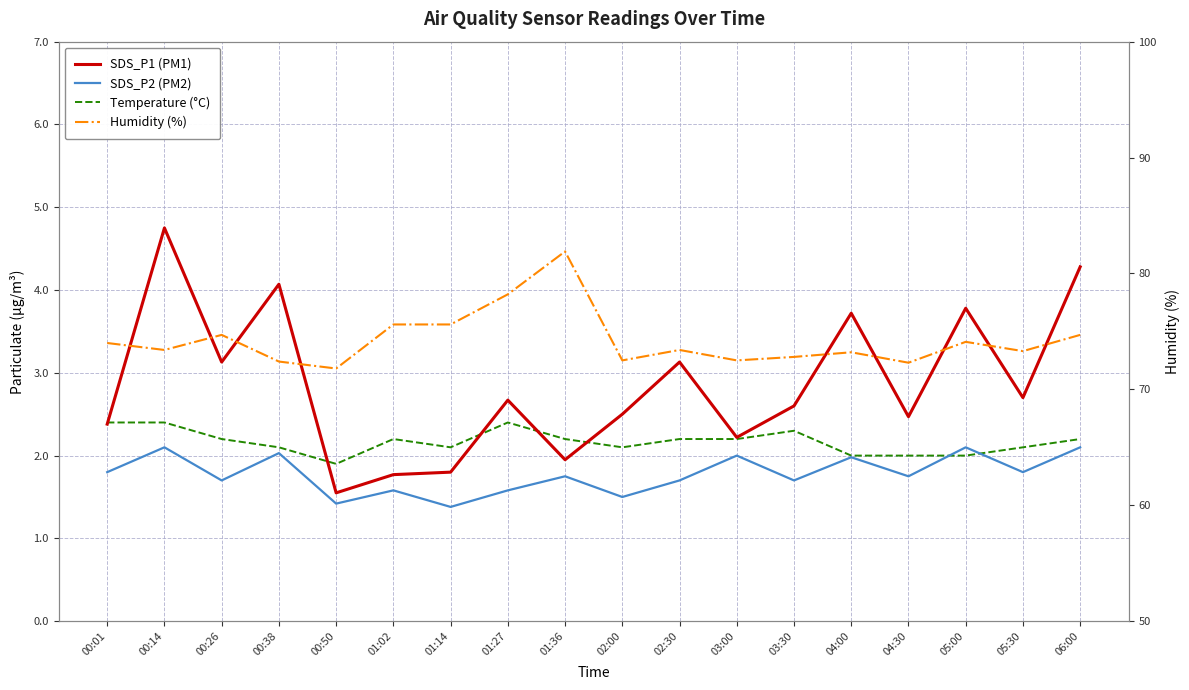

What are all the series names shown in the legend?

SDS_P1 (PM1), SDS_P2 (PM2), Temperature (°C), Humidity (%)